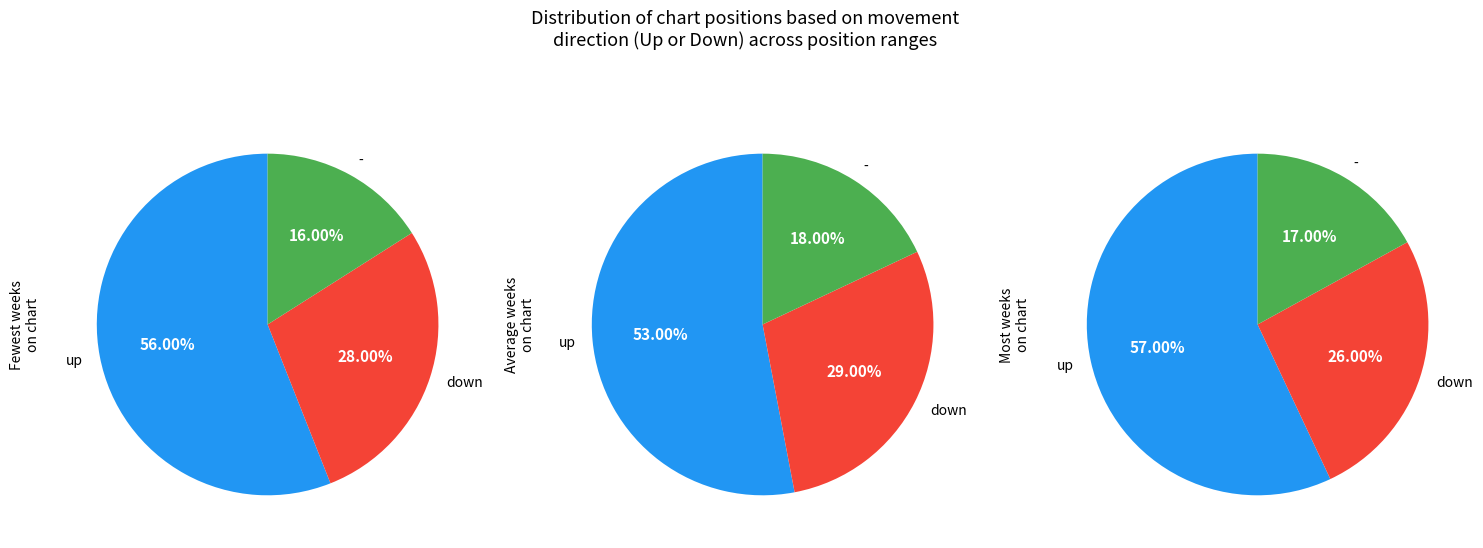

How many slices are in this pie chart?

3